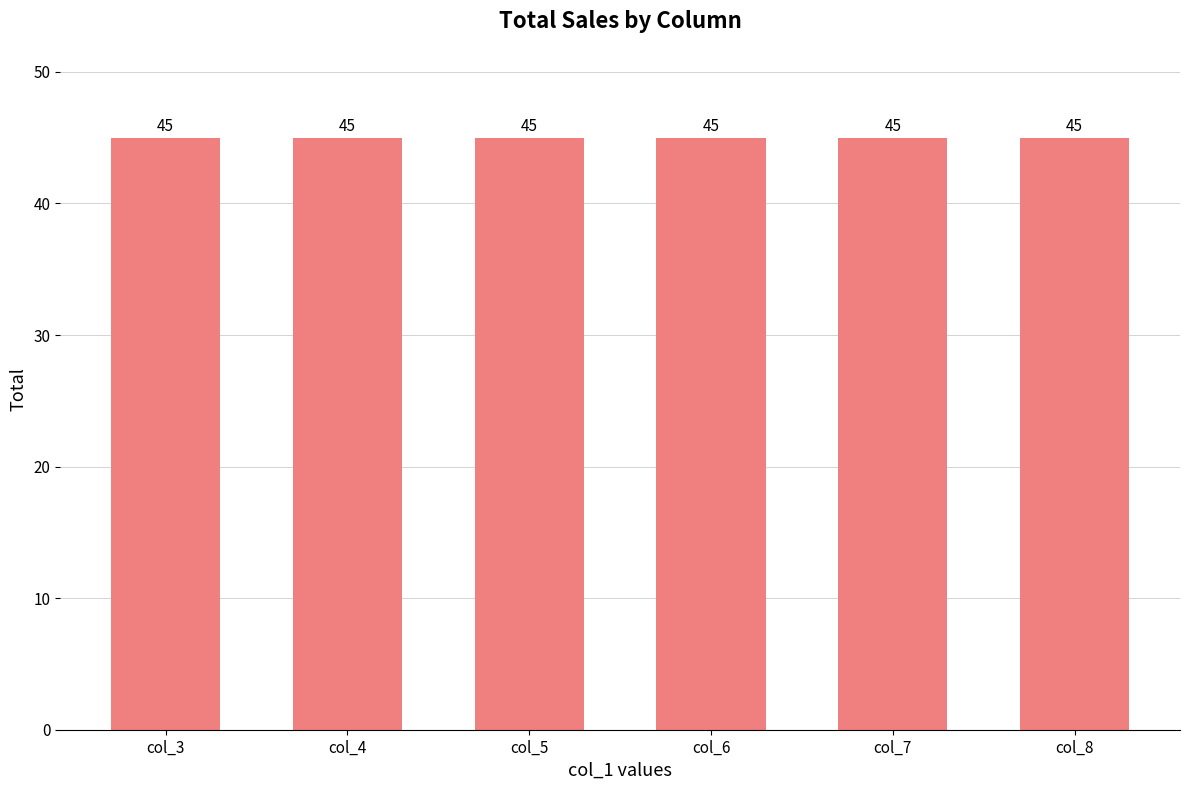

At which category is the sum across all series the highest?

7